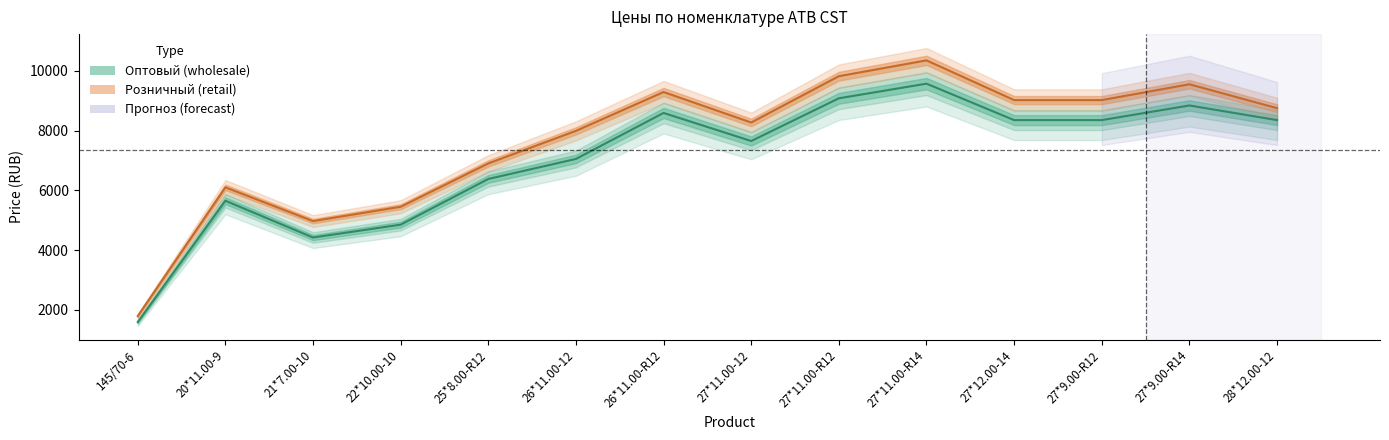

Reading right to left, list all the values displayed in this chart.

Розничный: 8750	9550	9020	9020	10350	9820	8270	9290	7990	6900	5450	4970	6100	1790
Оптовый от 80000р.: 8350	8840	8350	8350	9570	9080	7650	8590	7050	6380	4850	4420	5650	1590